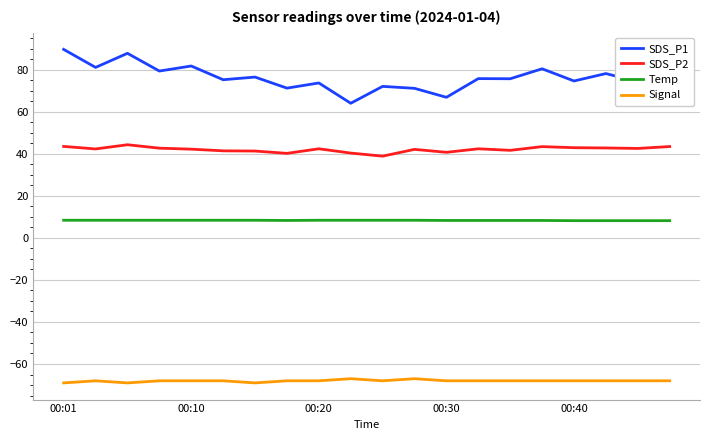

What is the lowest value of the SDS_P1 series?

64.1